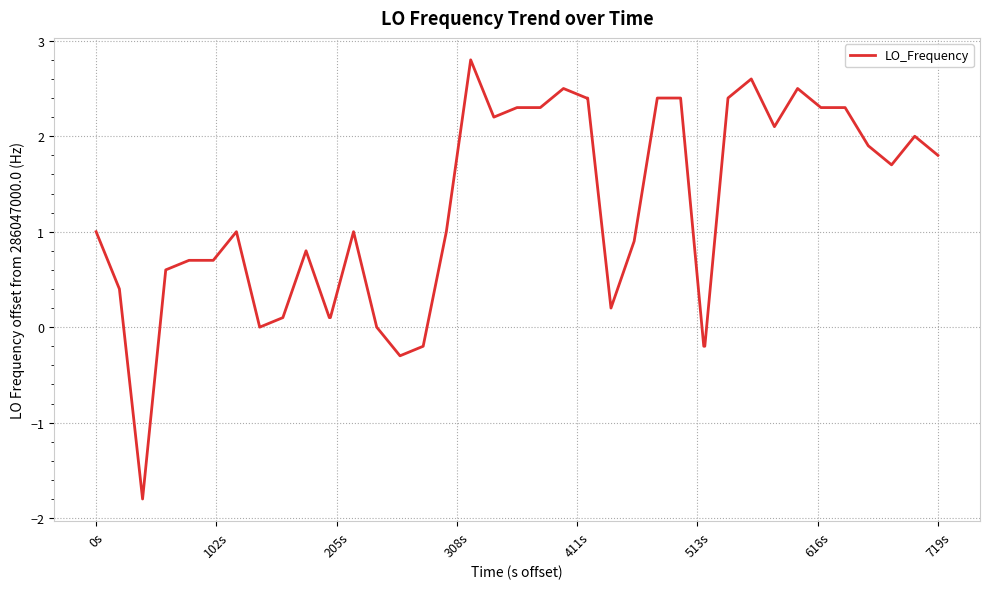

What is the smallest value displayed?

-1.8